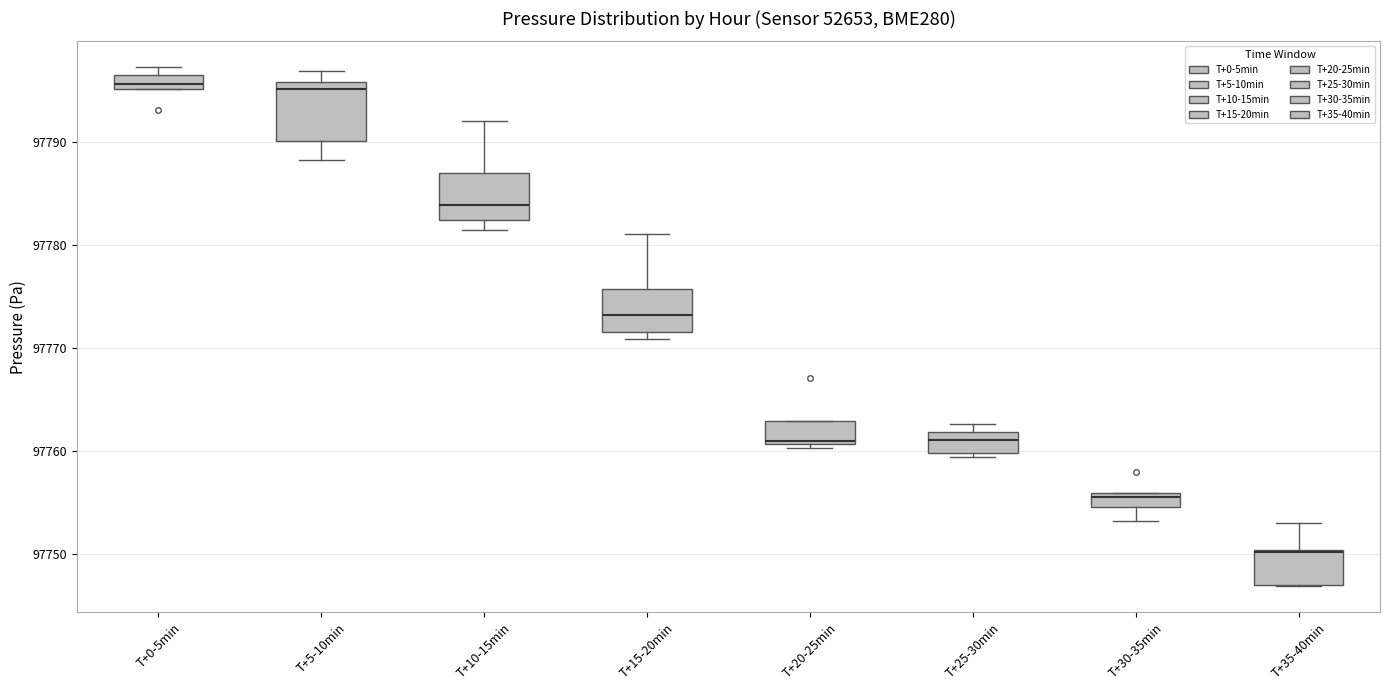

Where does the median line of the box for T+25-30min sit on the y-axis? The values are not printed on the chart, so give them approximately, as read against the axis.

97761